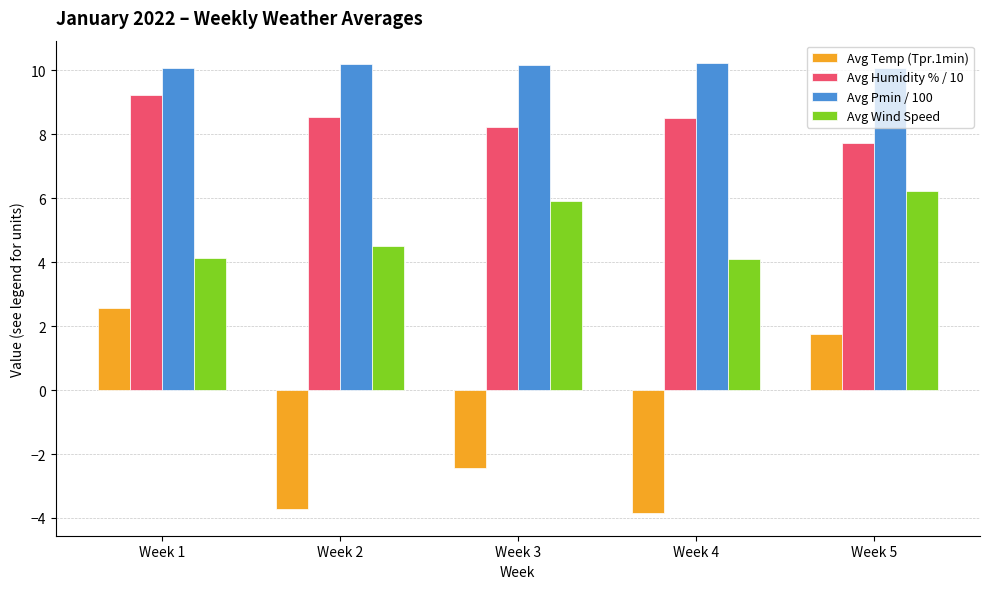

Does the chart contain any negative values?

Yes